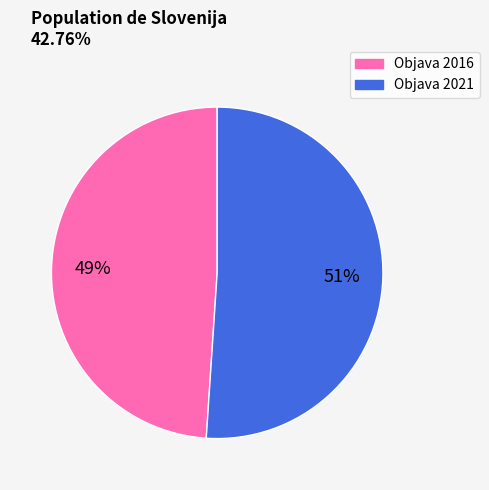

To the nearest percent, what is the difference between the largest and smallest slice percentages?

2%